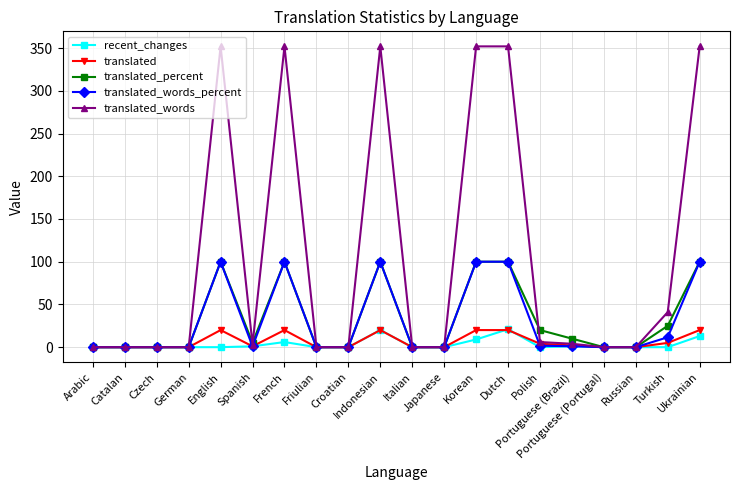

Is it true that translated_percent equals 25.0 at Turkish?

True